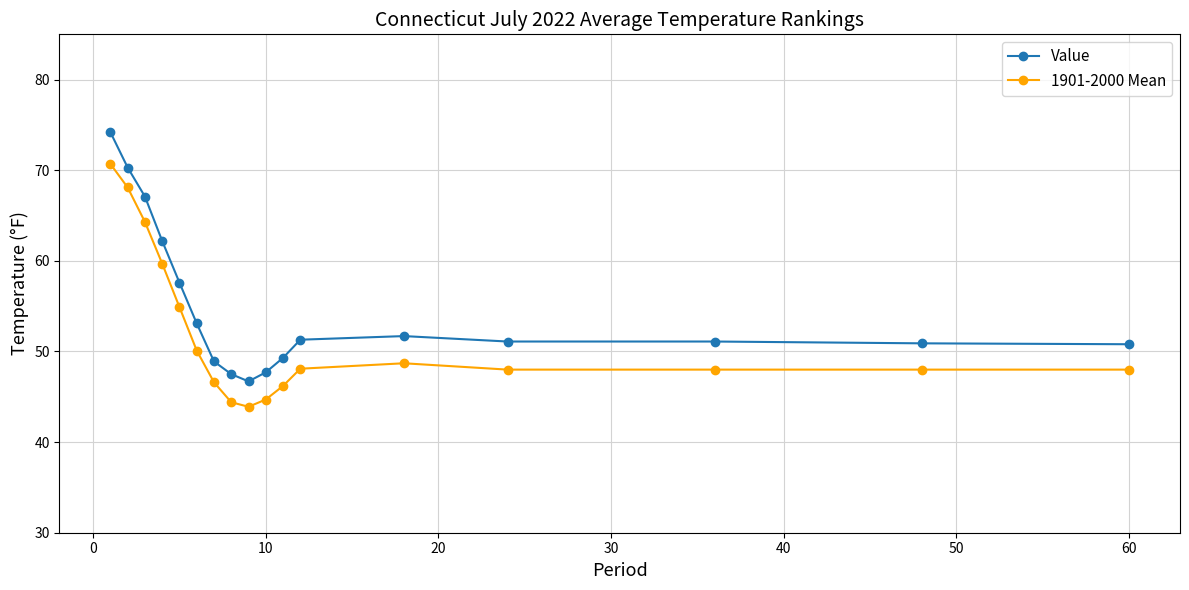

Which series has the largest total across all categories?

Value